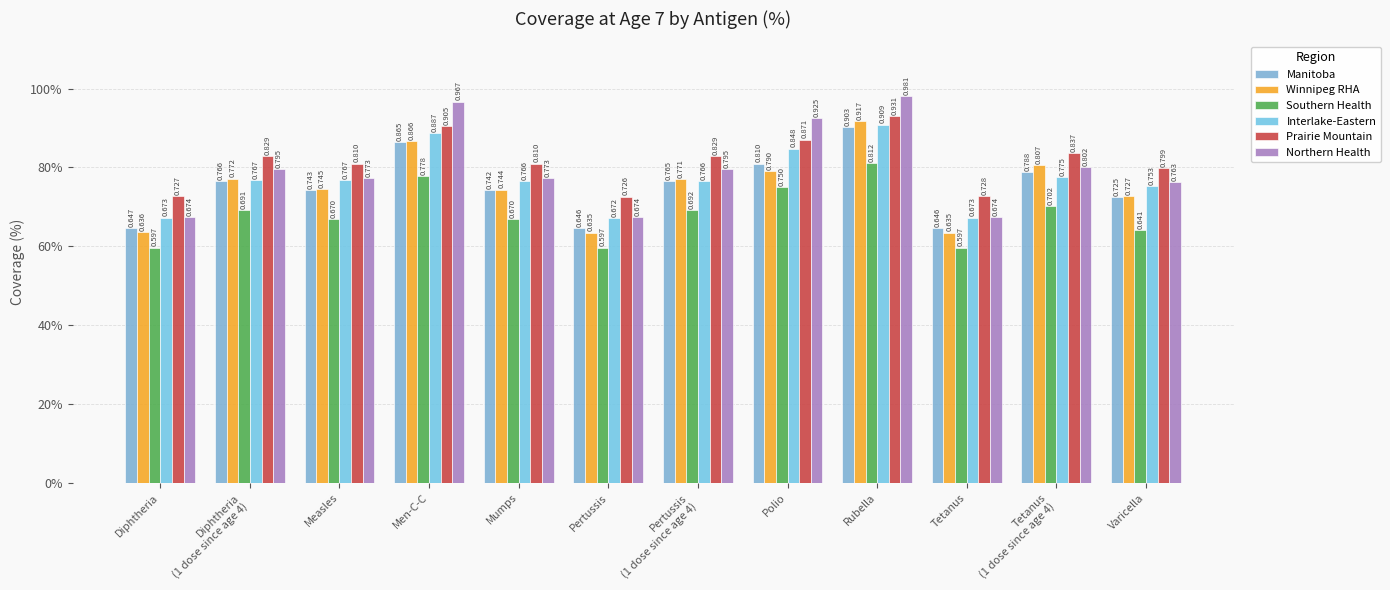

What is the approximate value of Winnipeg RHA at Mumps?

0.7